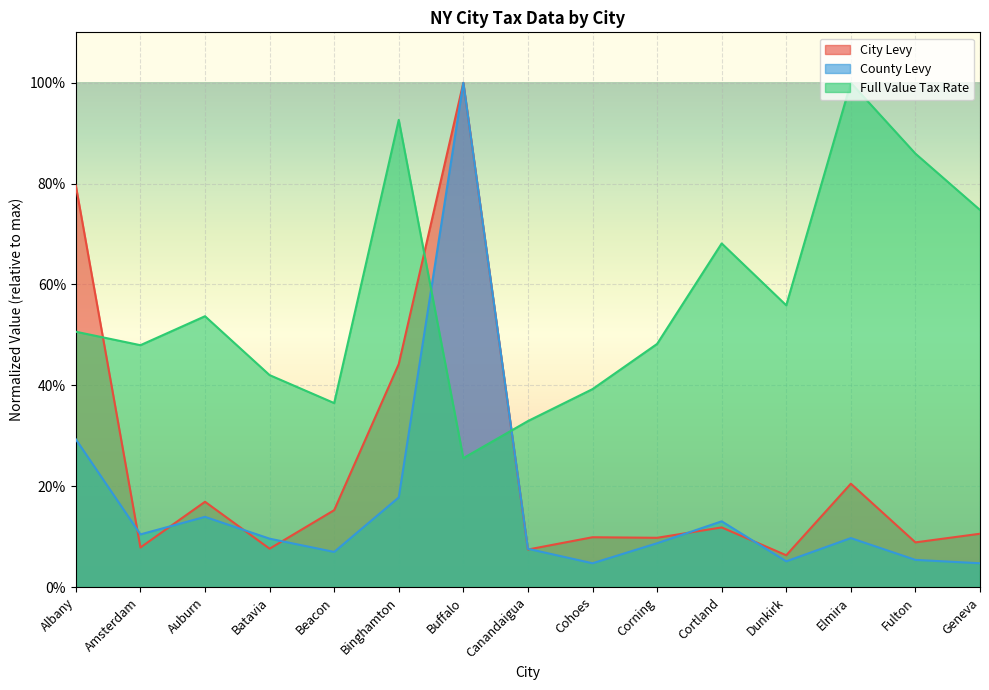

What is the difference between the maximum and minimum values in the City Levy series?

0.9